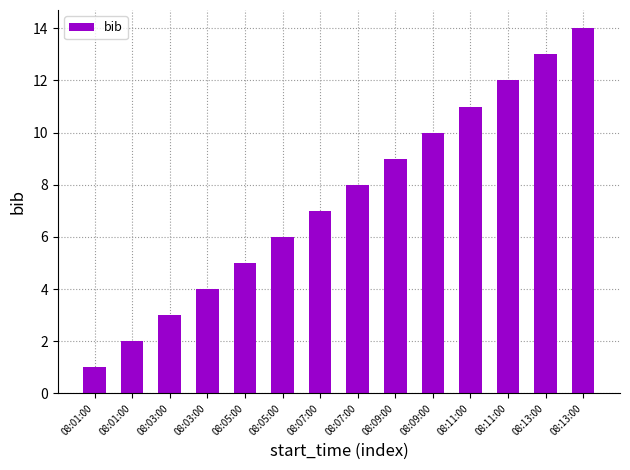

Reading left to right, transcribe all the data shown in this chart.

08:01:00=1	08:01:00=2	08:03:00=3	08:03:00=4	08:05:00=5	08:05:00=6	08:07:00=7	08:07:00=8	08:09:00=9	08:09:00=10	08:11:00=11	08:11:00=12	08:13:00=13	08:13:00=14